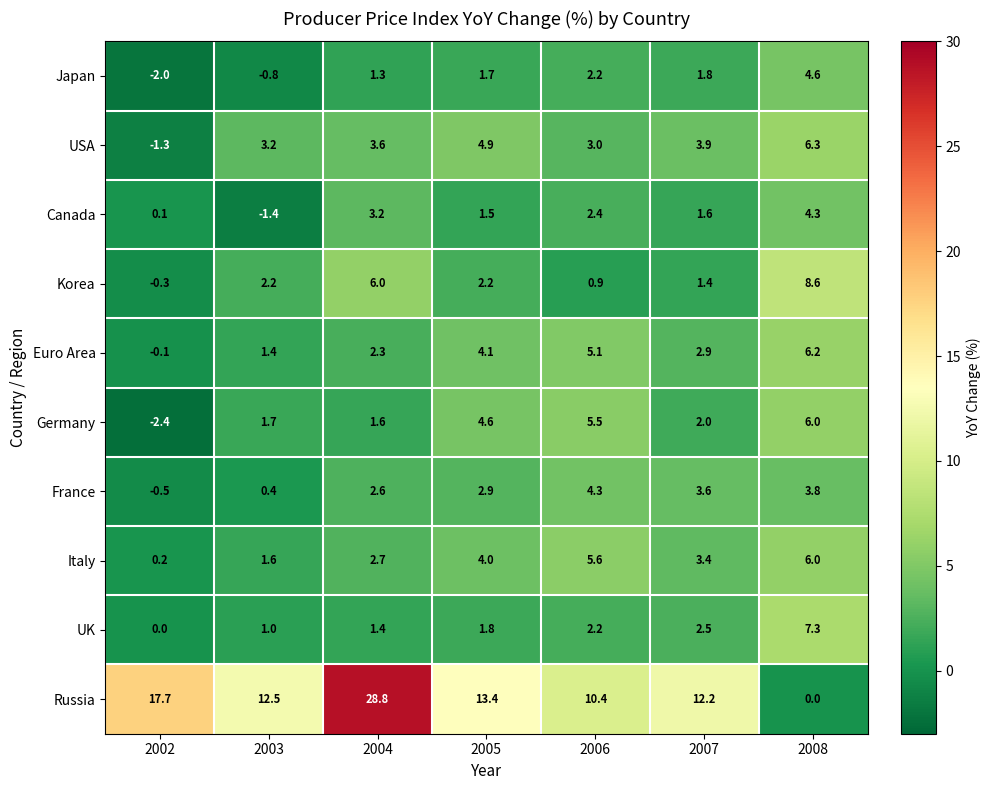

What is the difference between the second highest and second lowest values in the UK series?

1.5